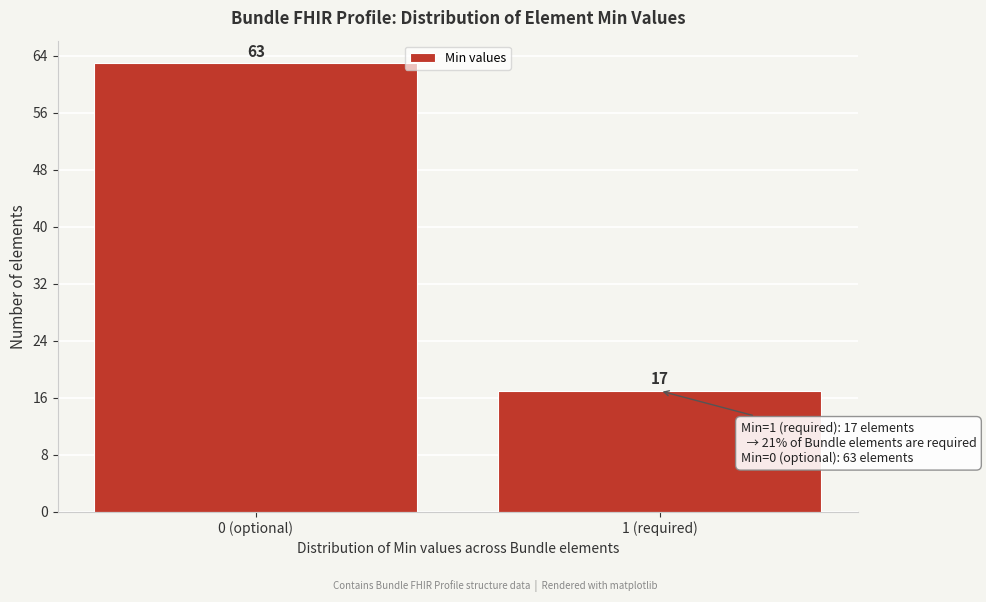

Reading left to right, list all the values displayed in this chart.

63	17